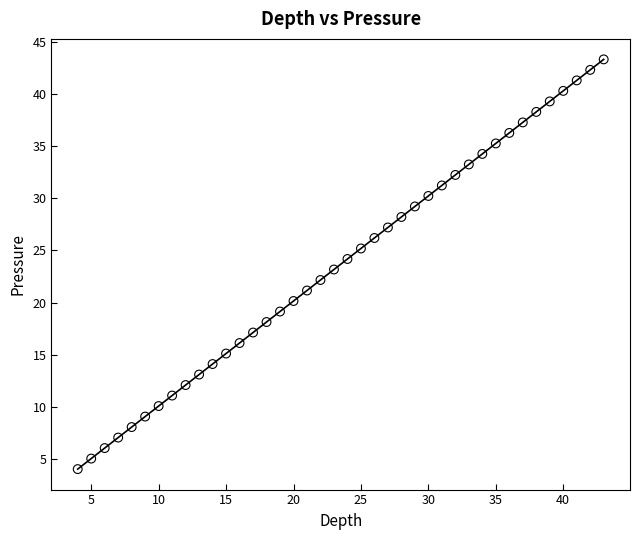

What is the range of X values (max minus min)?

39.0